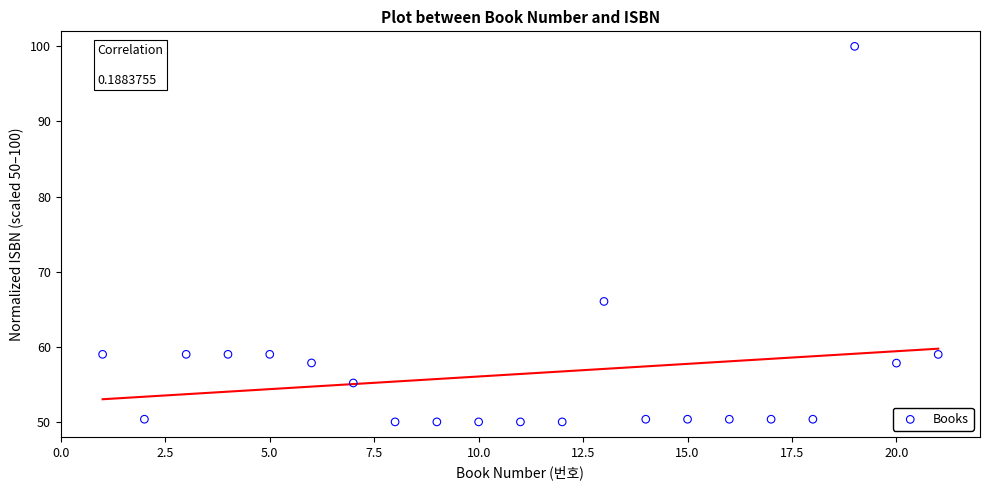

What Y value in the scatter plot is closest to 75?

66.0